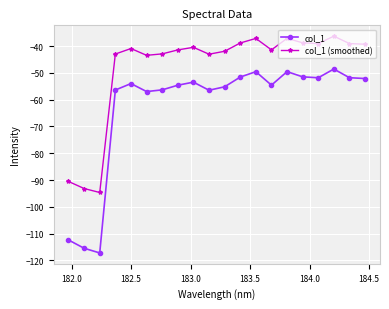

How many data points in col_1 are above -53?

8